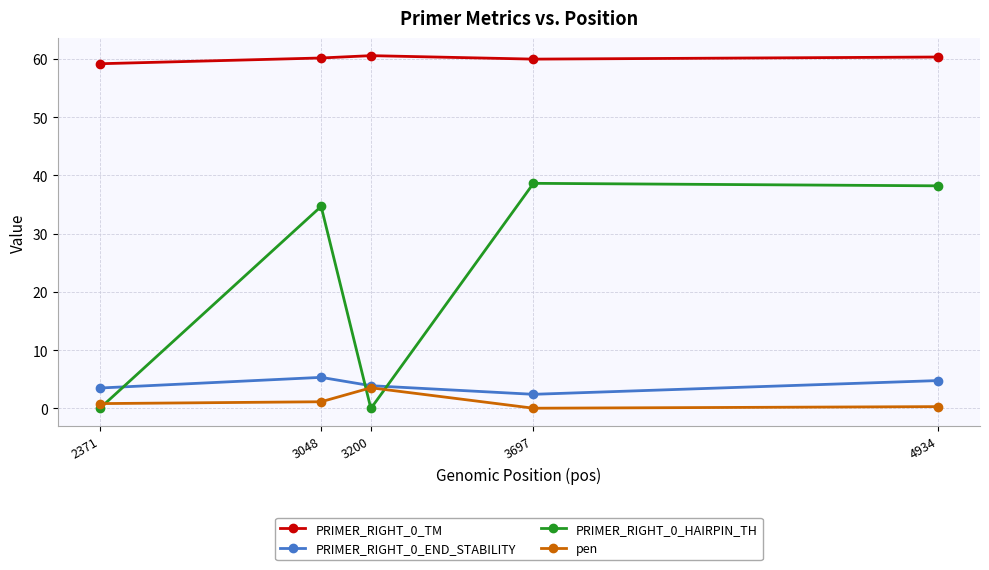

Is it true that PRIMER_RIGHT_0_END_STABILITY equals 2.7 at 4934?

False